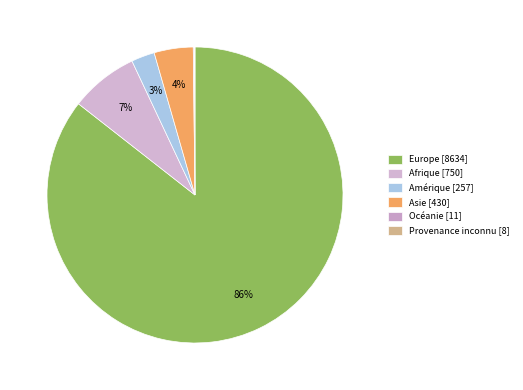

Rank the categories by value from highest to lowest.

Europe, Afrique, Asie, Amérique, Océanie, Provenance inconnu